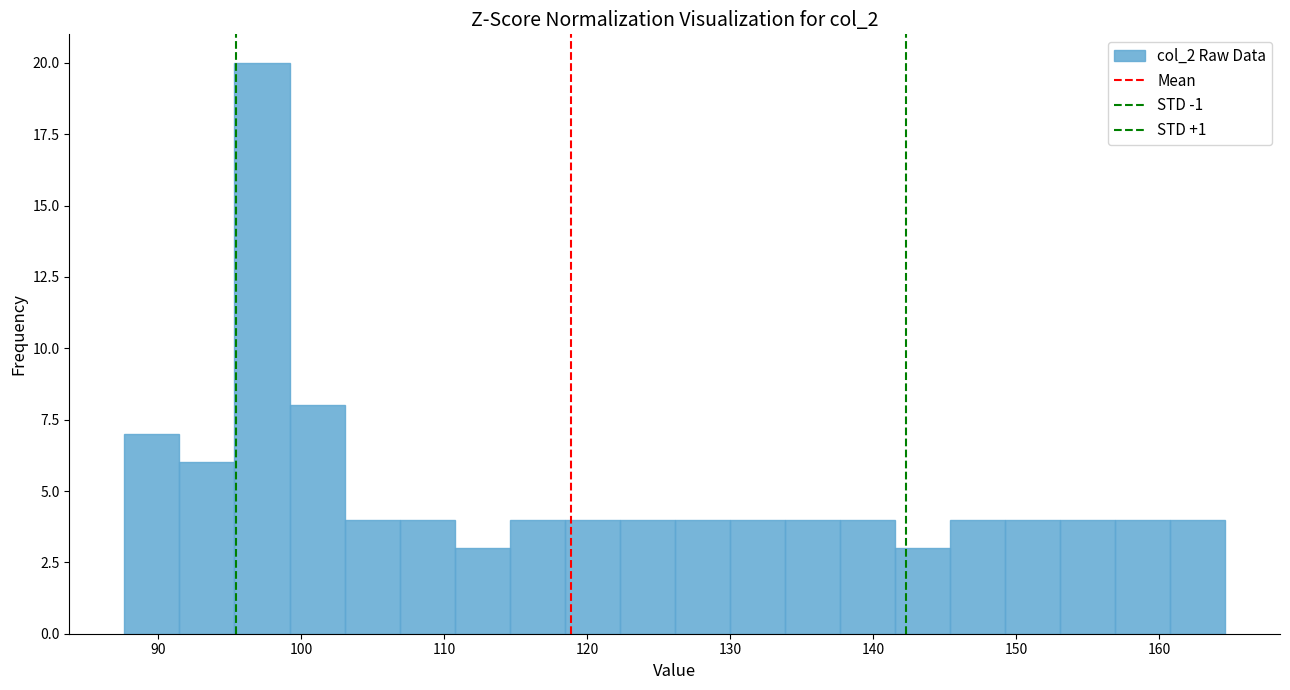

Read against the x-axis, roughly where is the centre of the tallest bar?

97